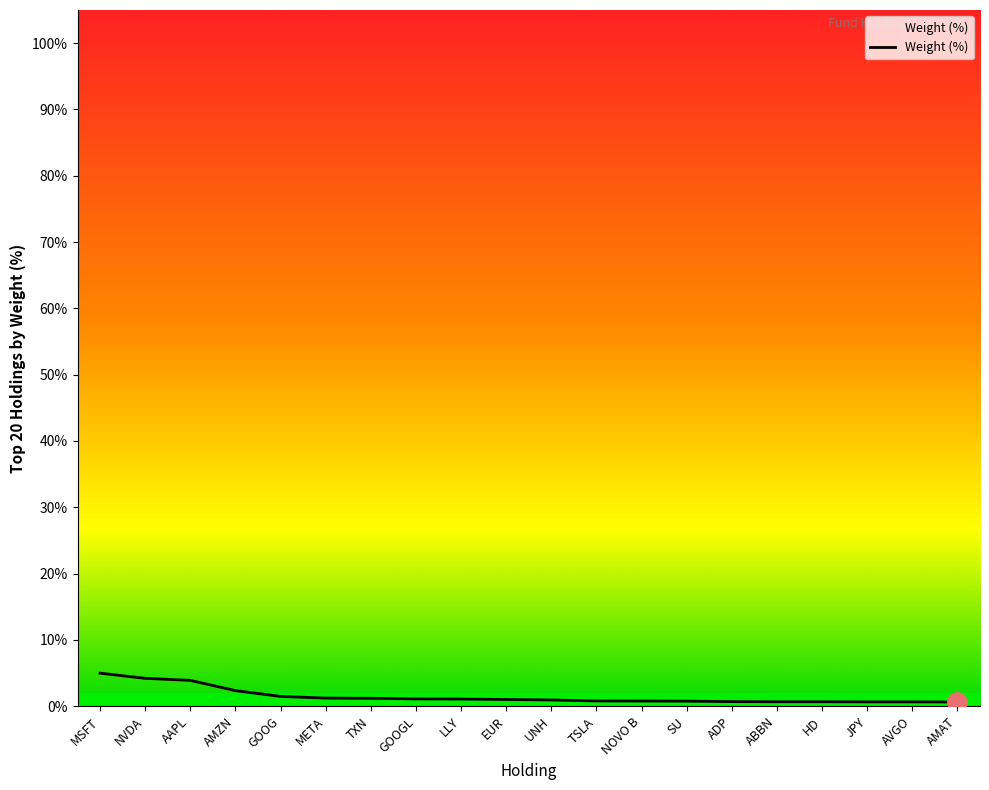

What is the sum of all values?

29.7